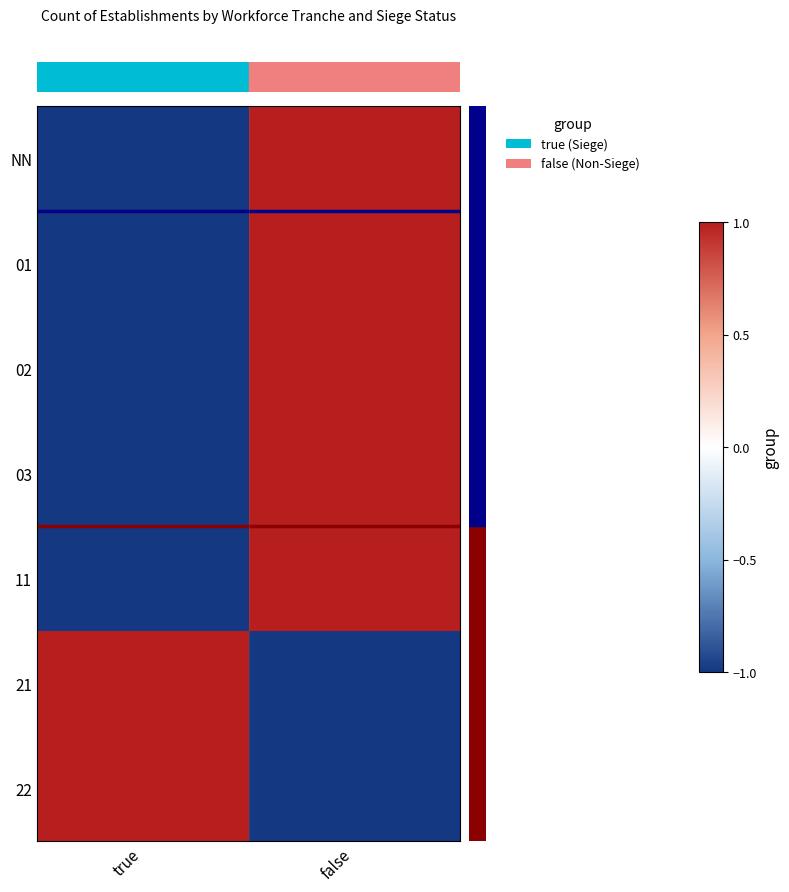

Count the number of categories in the chart.

2